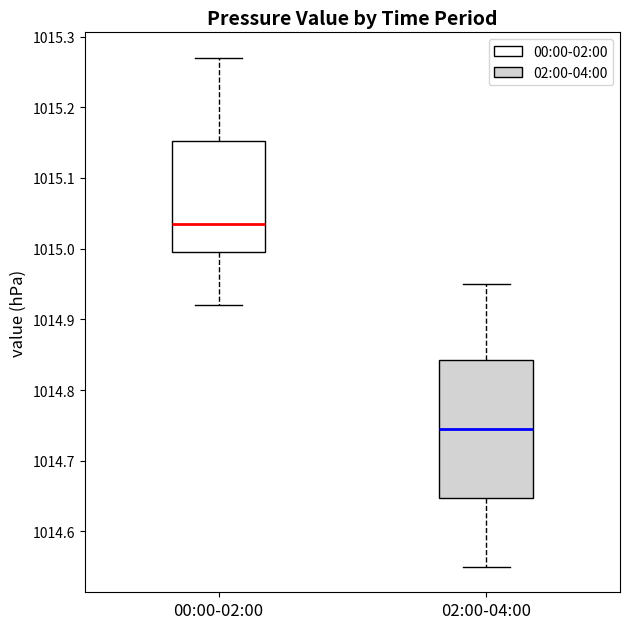

Which box's median line is the highest?

00:00-02:00